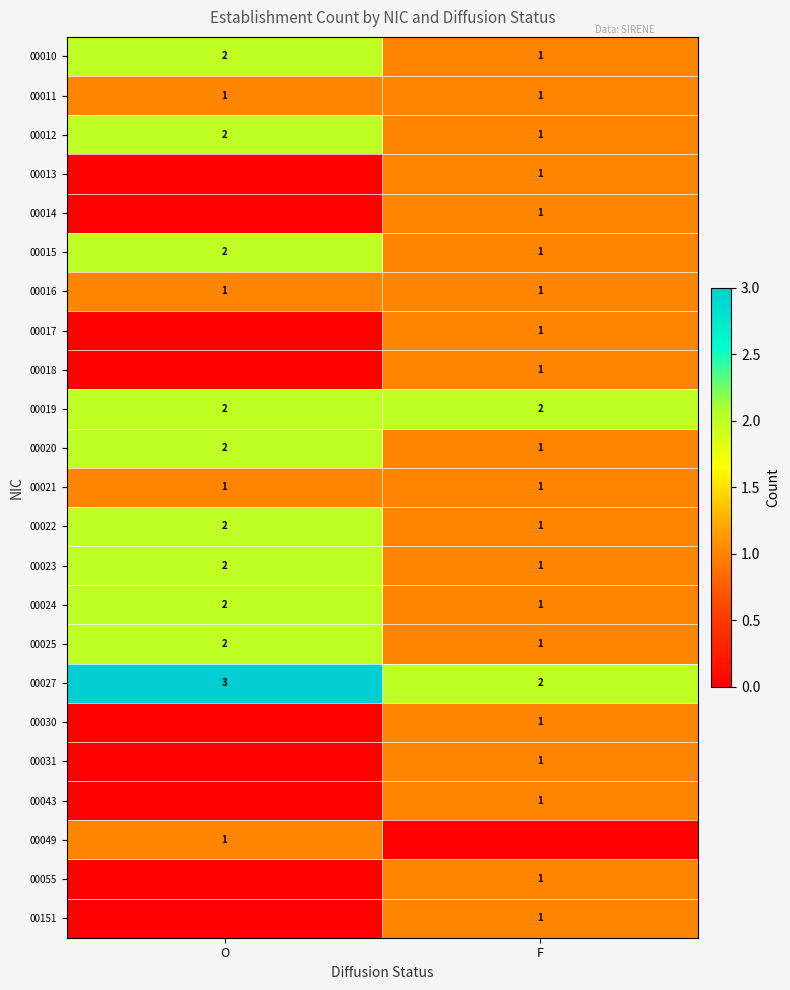

List the labels in order of 00012 value, largest first.

O, F